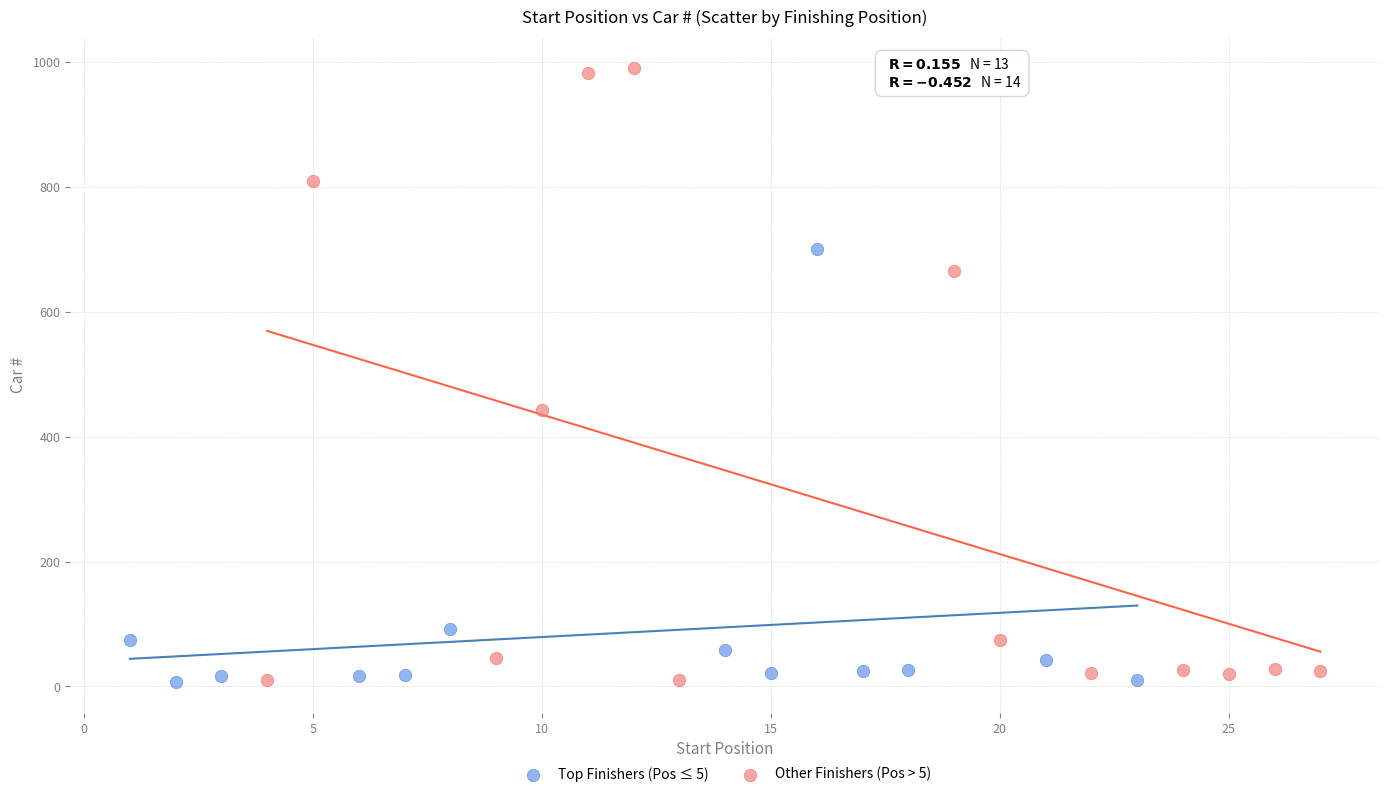

What are all the series names shown in the legend?

Top Finishers (Pos ≤ 5), Other Finishers (Pos > 5)